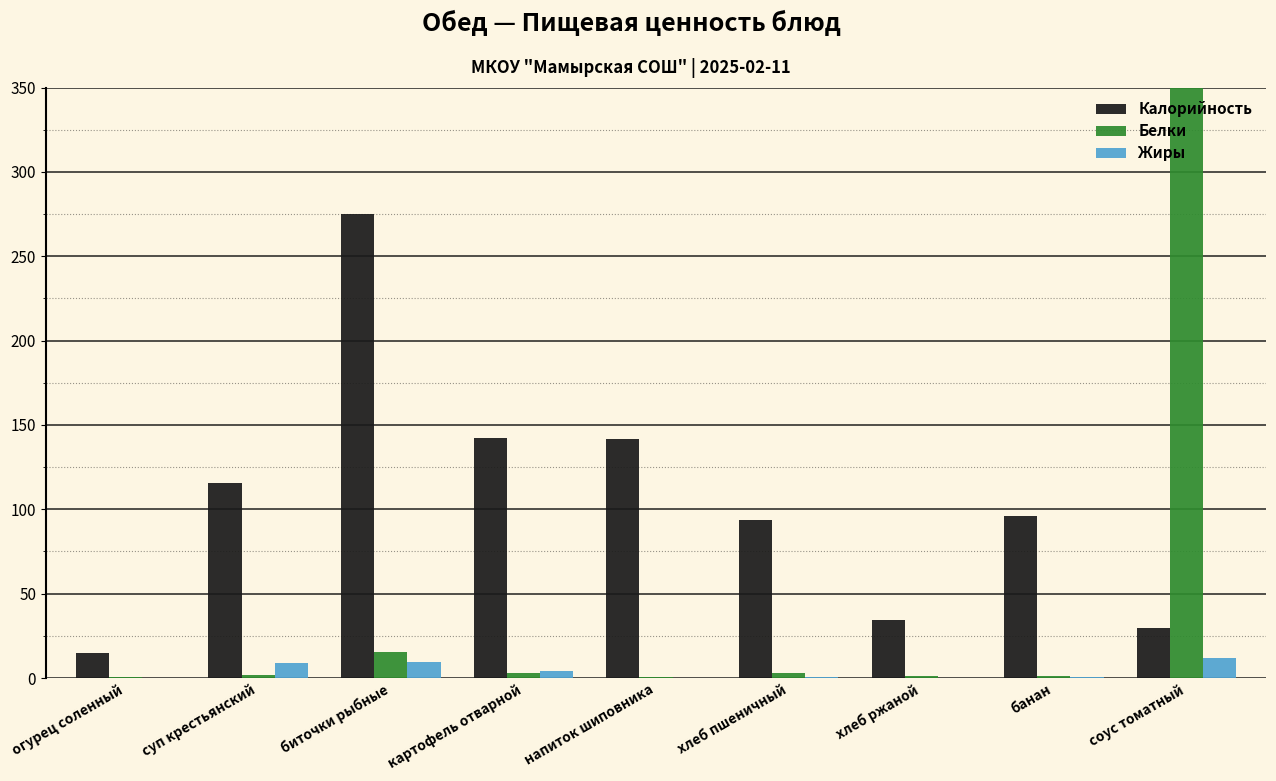

How many values in the Калорийность series exceed 96?

4